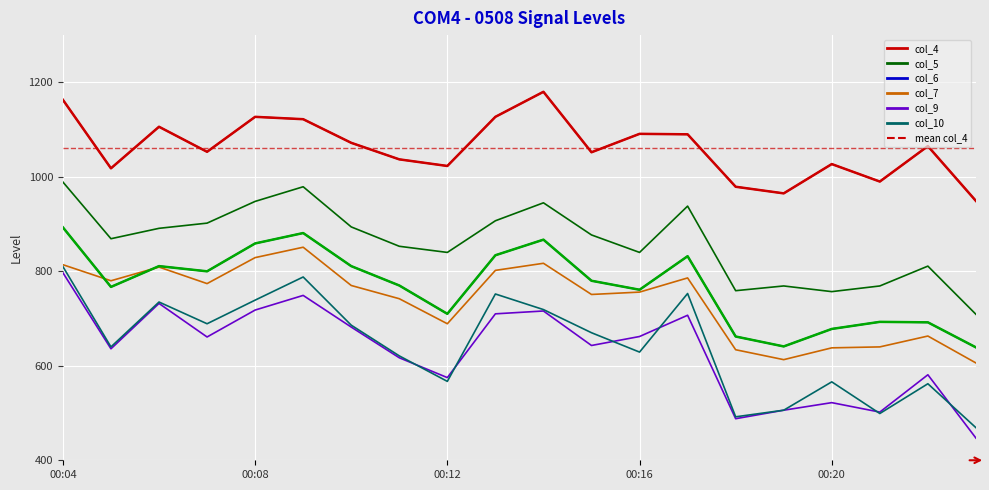

What is the total value across all series at 00:22?

4374